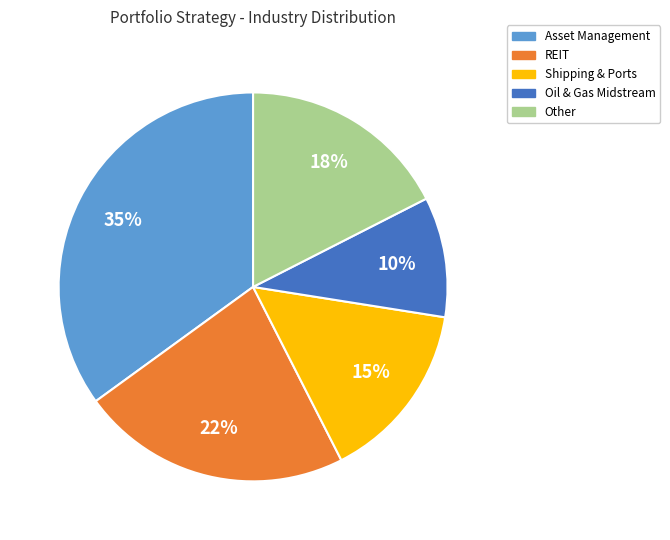

What percentage is the Other slice, to the nearest percent?

17%